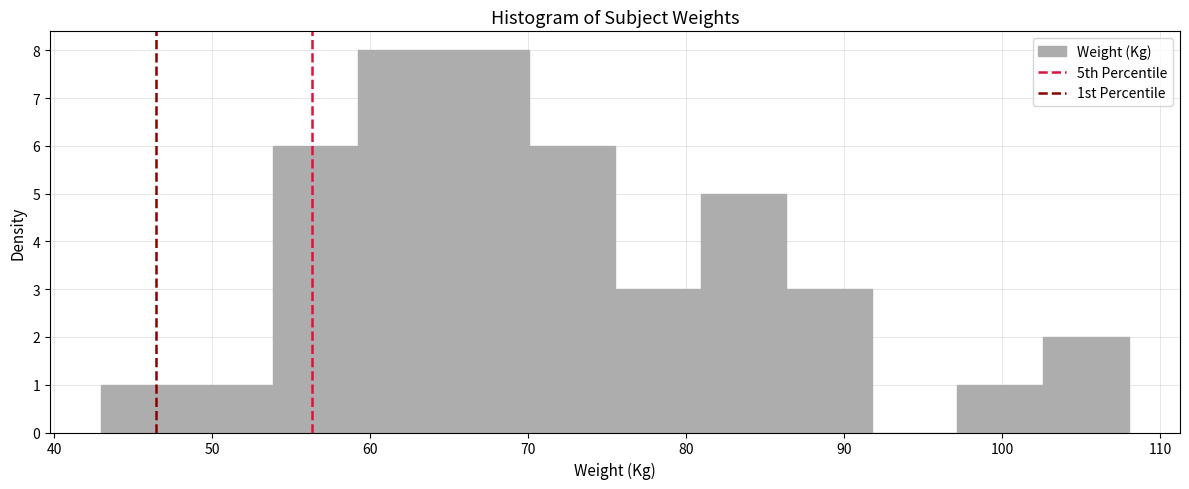

What is the height of the bar covering 54 to 59 on the x-axis? Neither the bar edges nor the heights are printed on the chart, so give them approximately, as read against the axes.

6